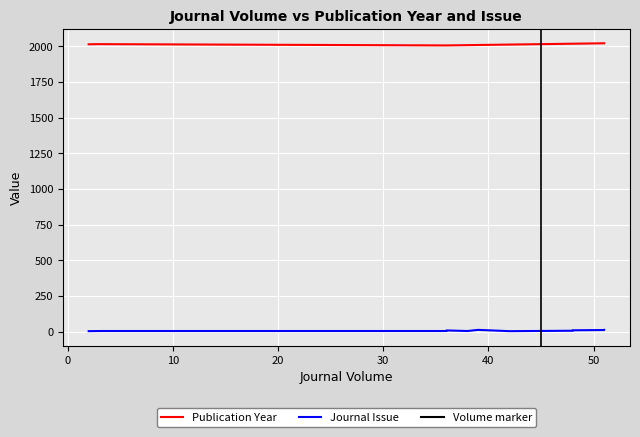

What is the sum of all Publication Year values?

22137